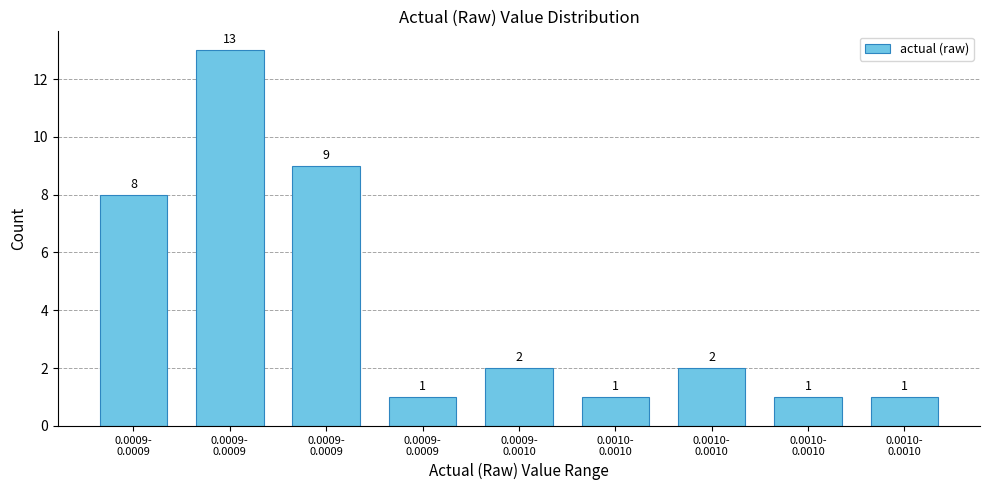

How many categories are shown in the chart?

9